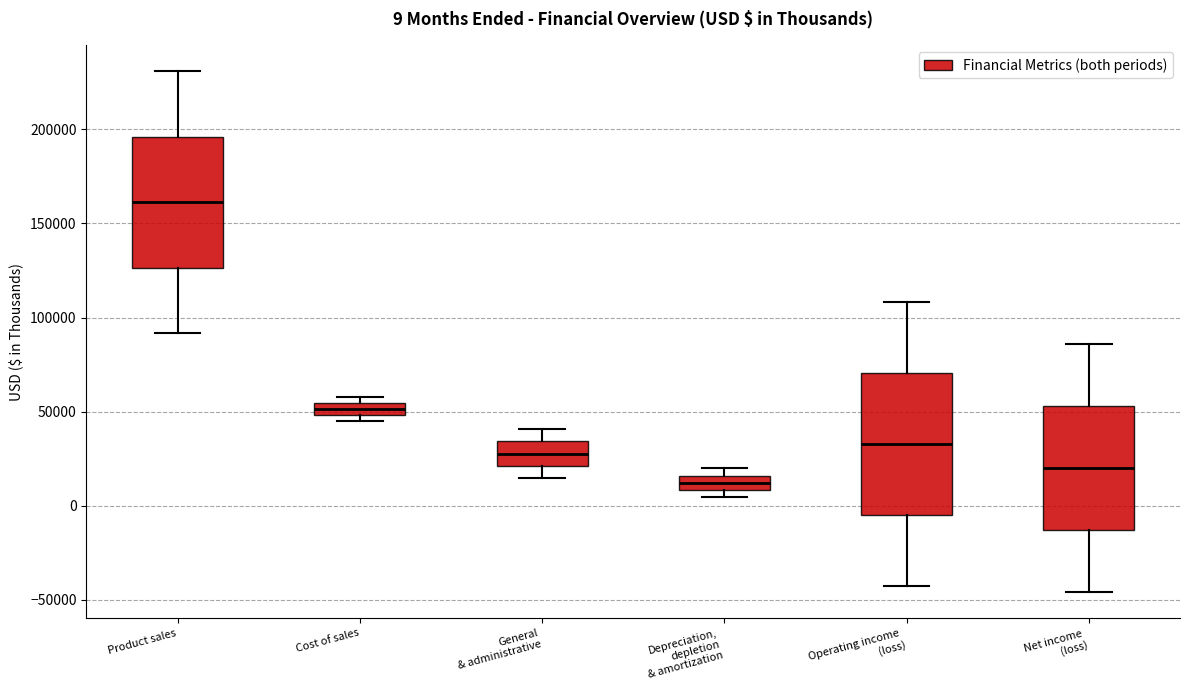

Which box has the highest median line?

Product sales